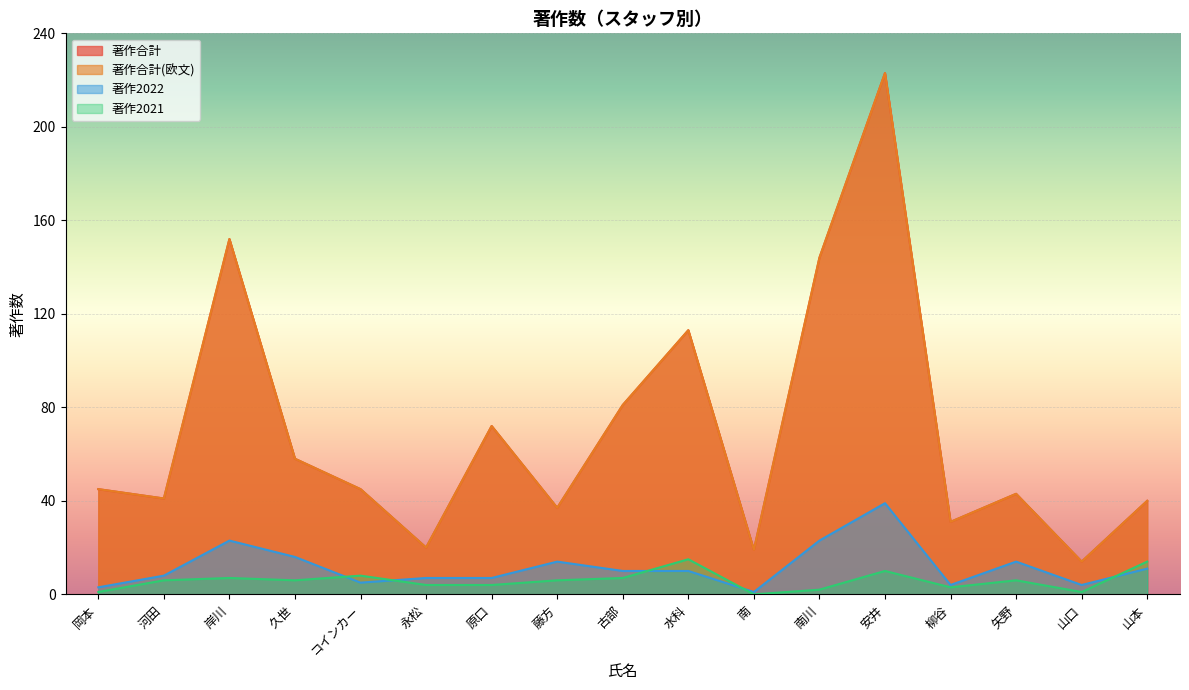

Which series has the largest total across all categories?

著作合計